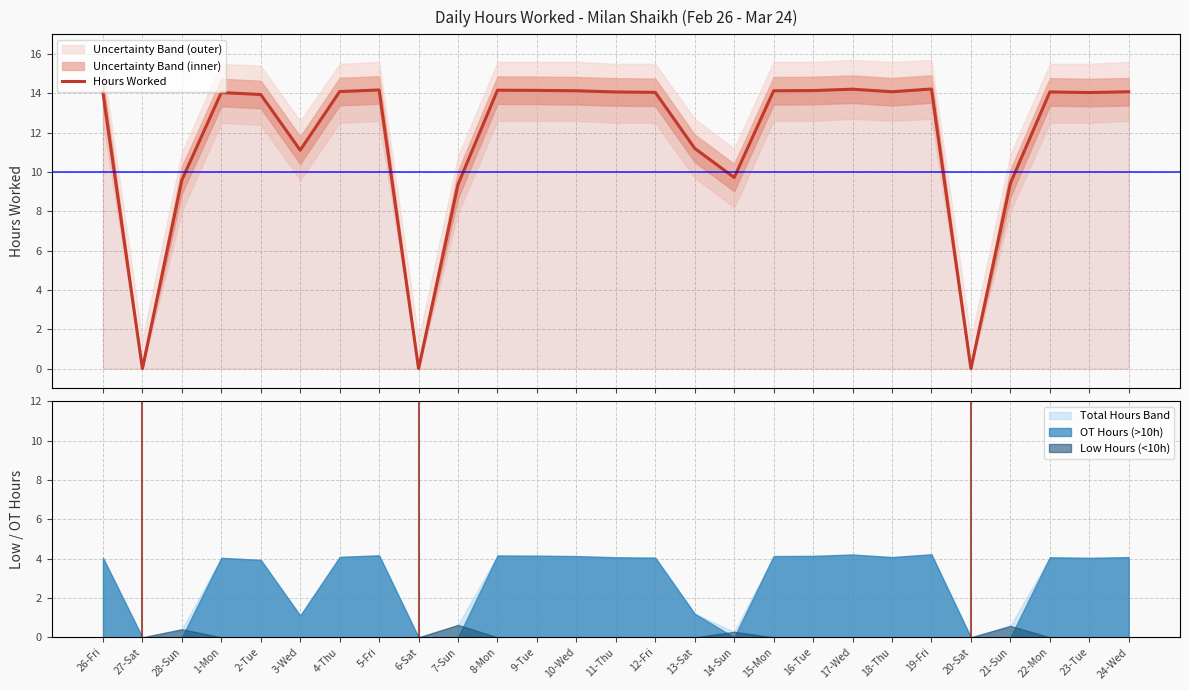

At which category does the chart reach its peak across all series?

19-Fri